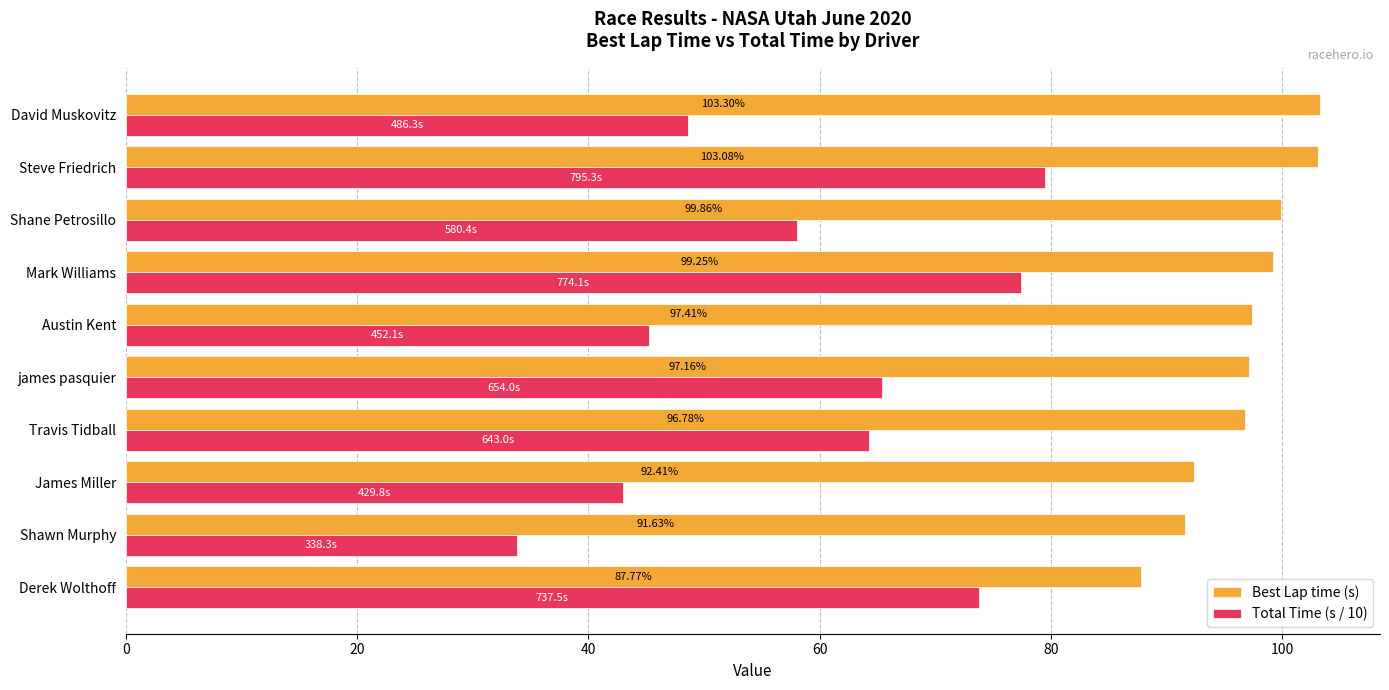

What is the average value of the Best Lap time (s) series?

96.9